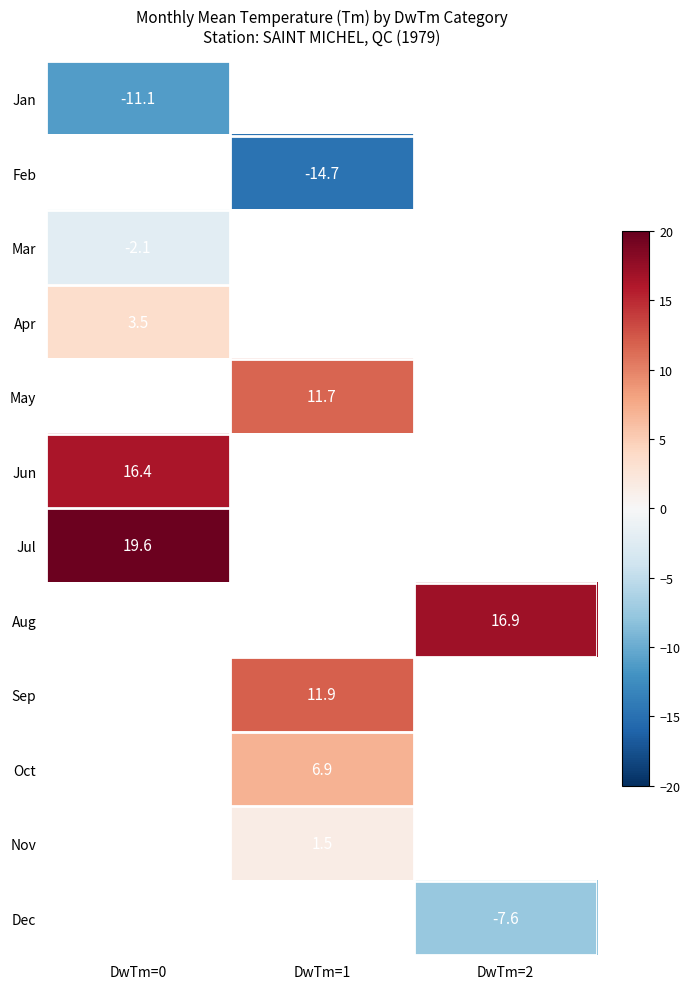

The Apr series shows 5.6 at DwTm=0. True or false?

False